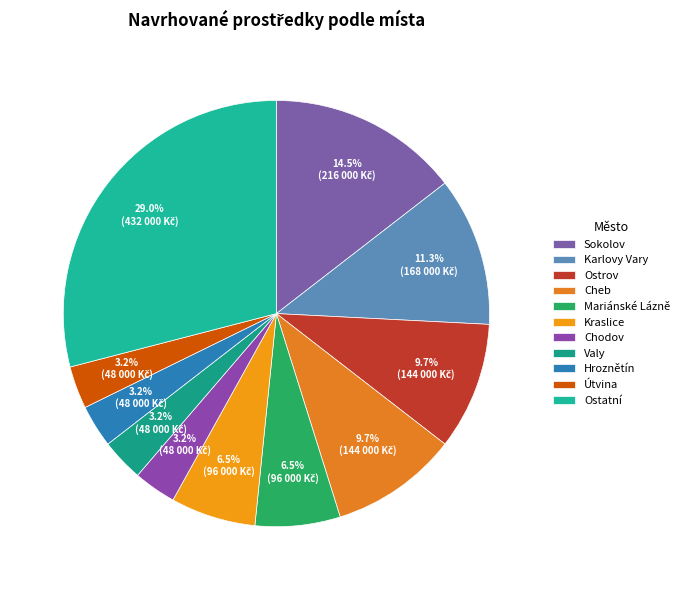

To the nearest percent, what is the difference between the largest and smallest slice percentages?

26%